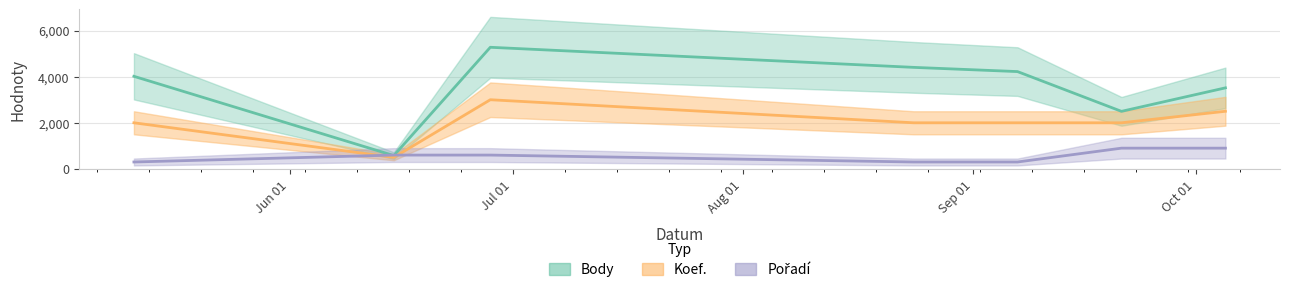

True or false: Koef. and Body intersect in this chart.

False